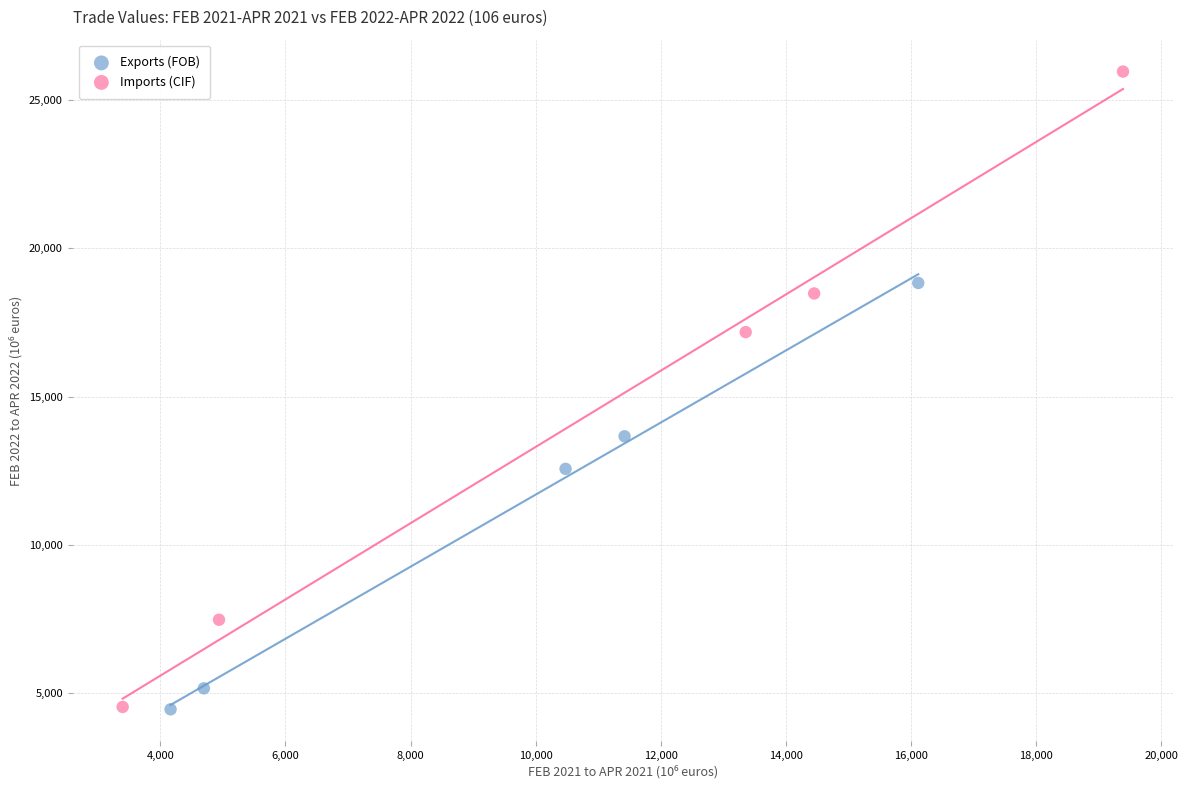

Which series contains the highest Y value?

Imports (CIF)